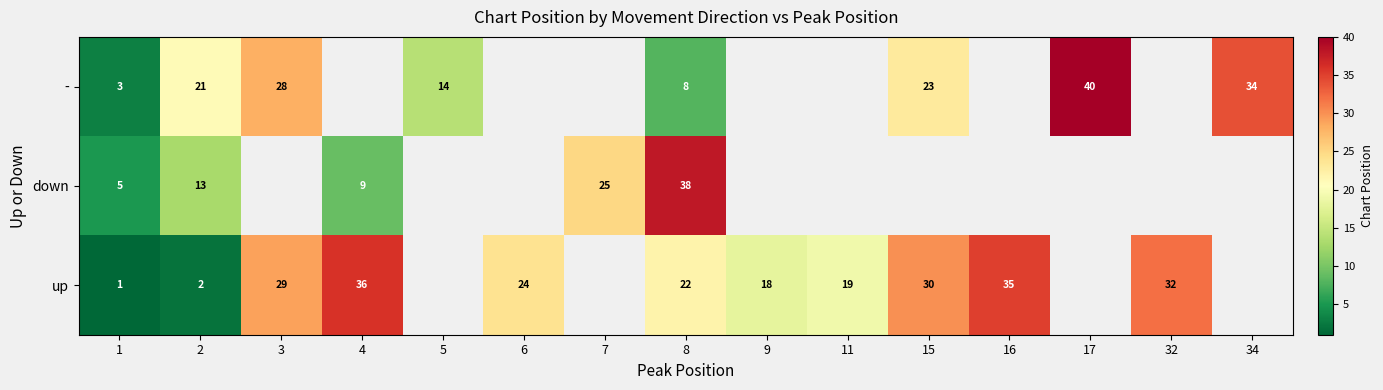

Is the value of - at 5 greater than the value of down at 8?

No